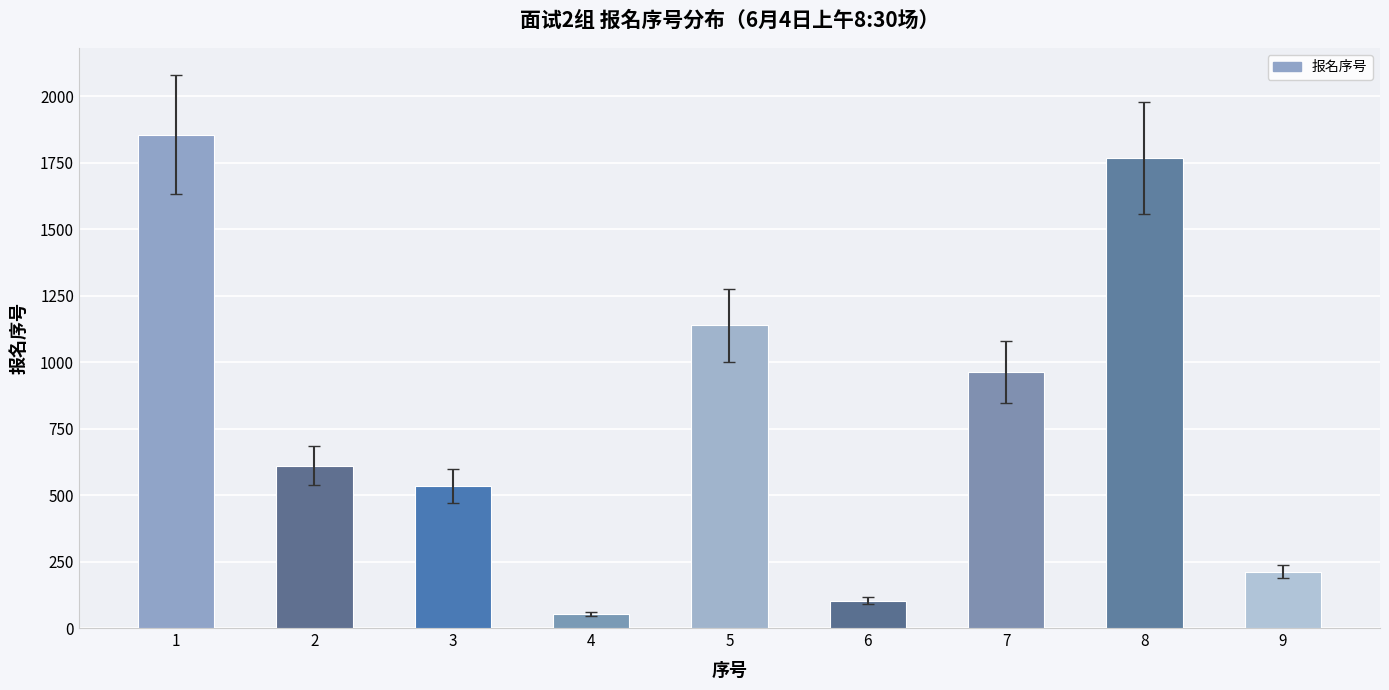

Does the chart contain stacked bars?

No